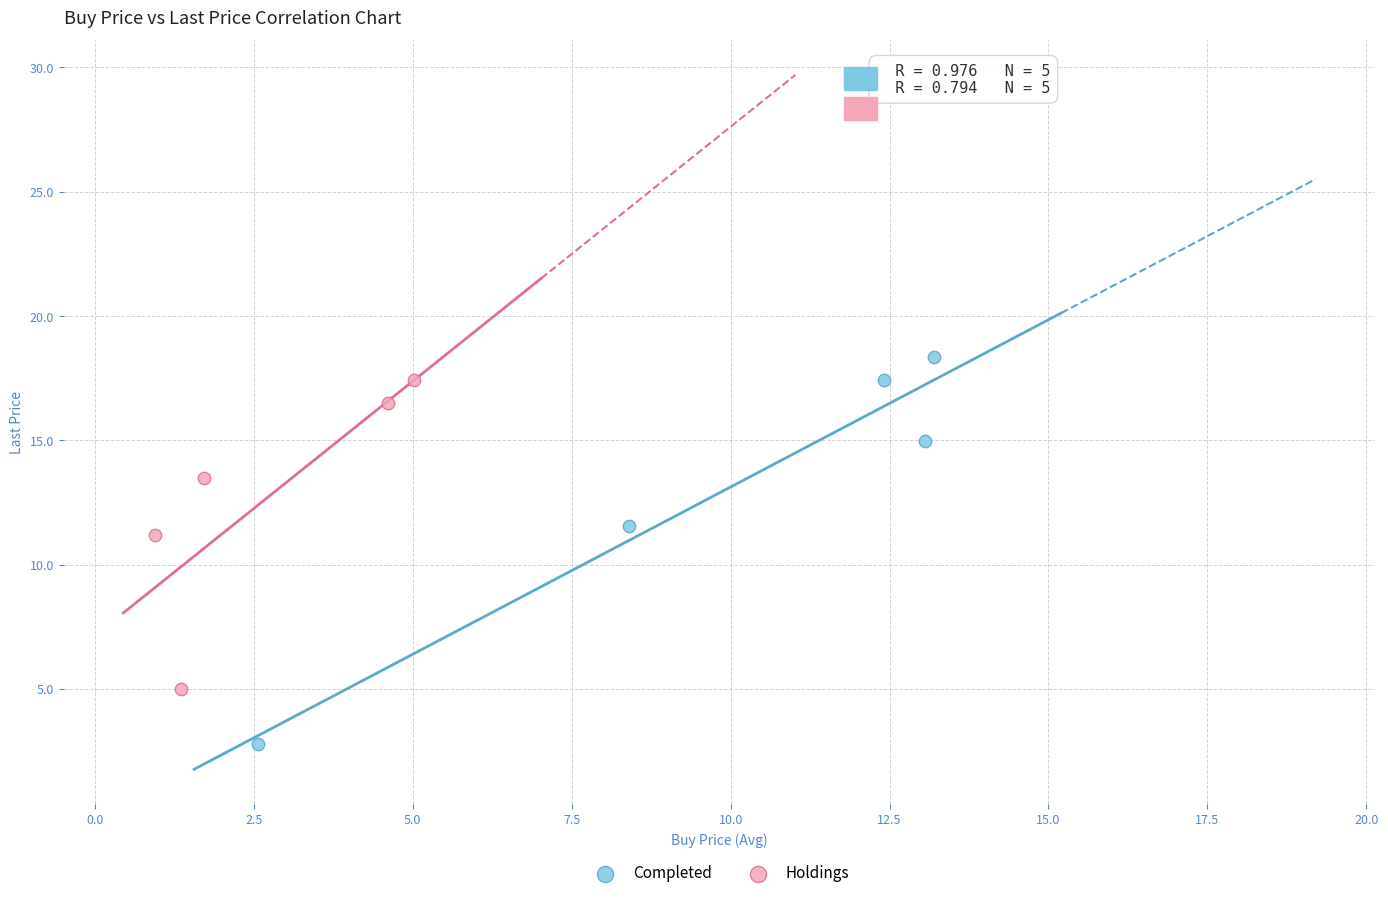

What are all the series names shown in the legend?

Completed, Holdings